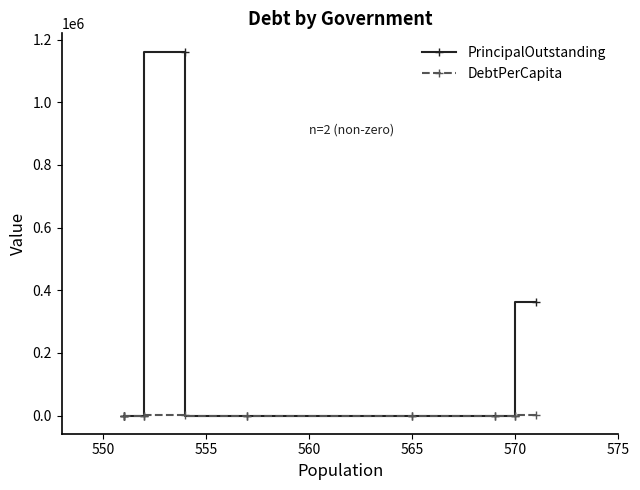

How many values in PrincipalOutstanding are above zero?

2